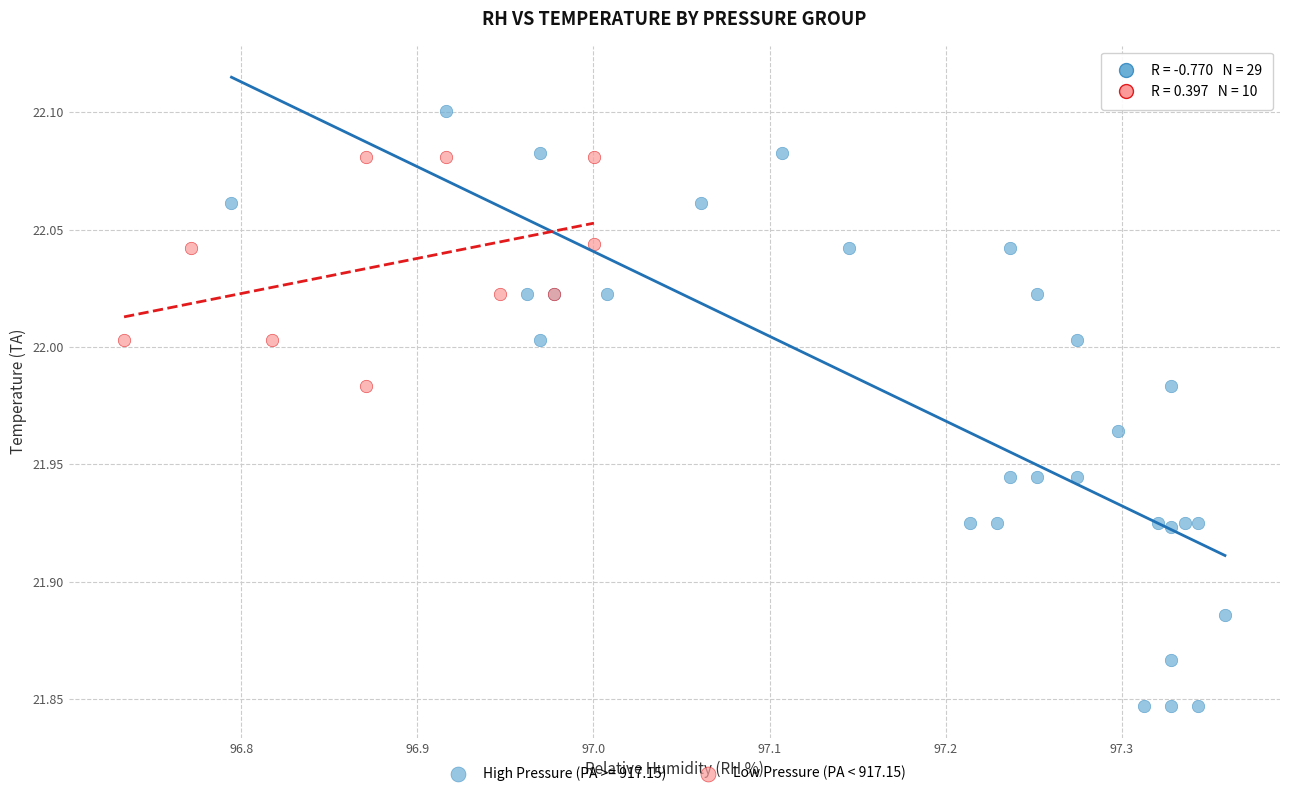

Which series contains the lowest Y value?

High Pressure (PA >= 917.15)